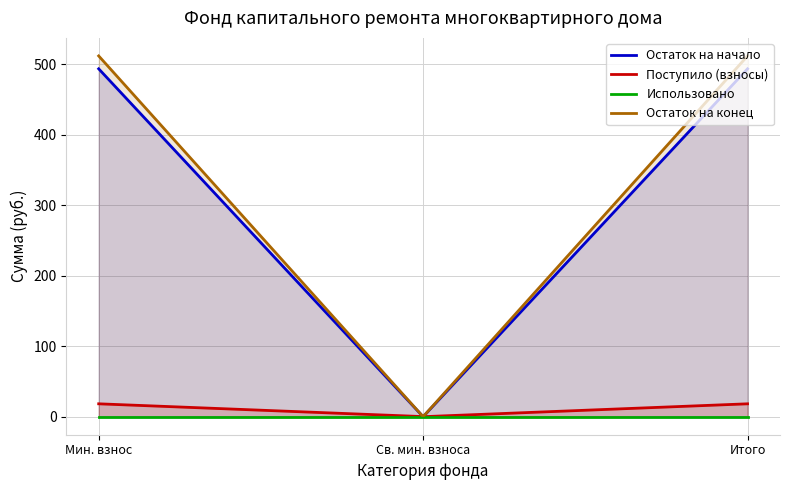

Count the number of data series in this chart.

4